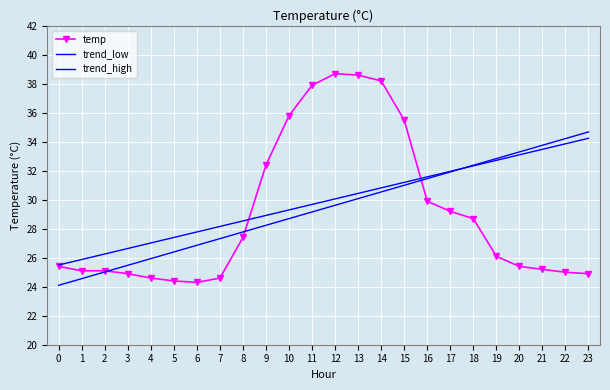

What is the sum of the trend_low values at 12 and 3?

55.1